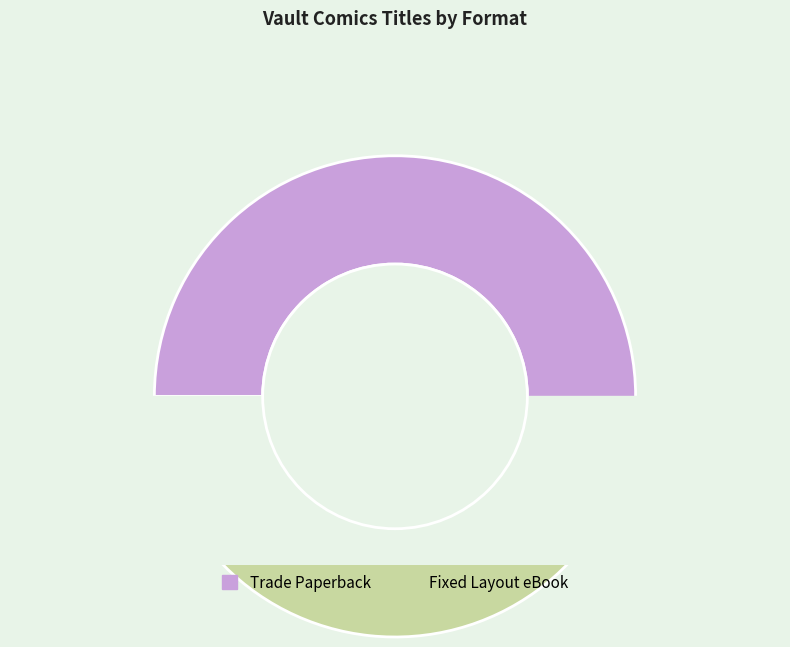

To the nearest percent, what portion does Fixed Layout eBook represent?

47%